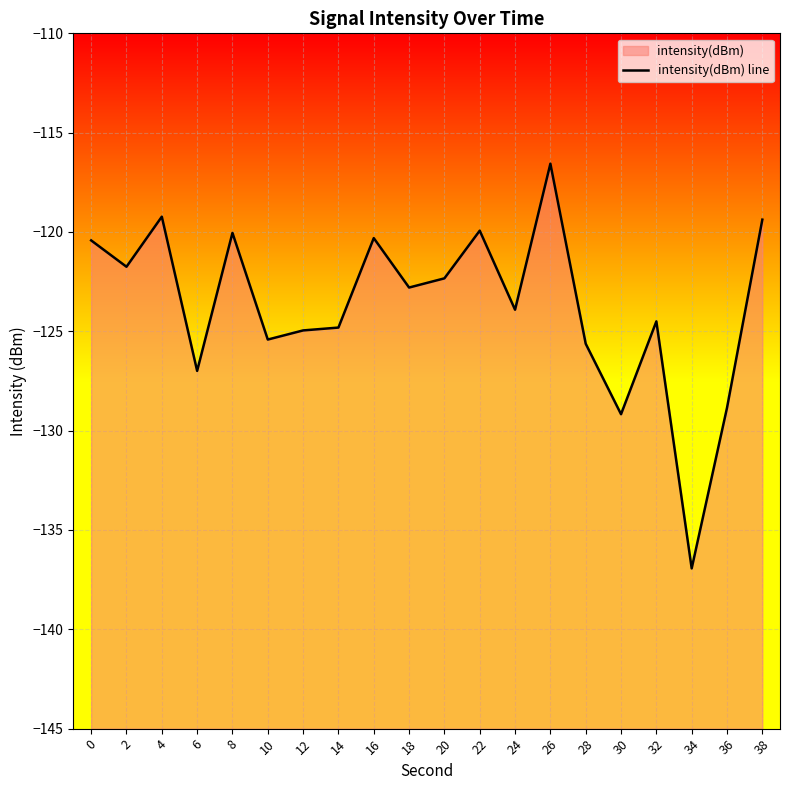

Rank the categories by value from highest to lowest.

26, 4, 38, 22, 8, 16, 0, 2, 20, 18, 24, 32, 14, 12, 10, 28, 6, 36, 30, 34